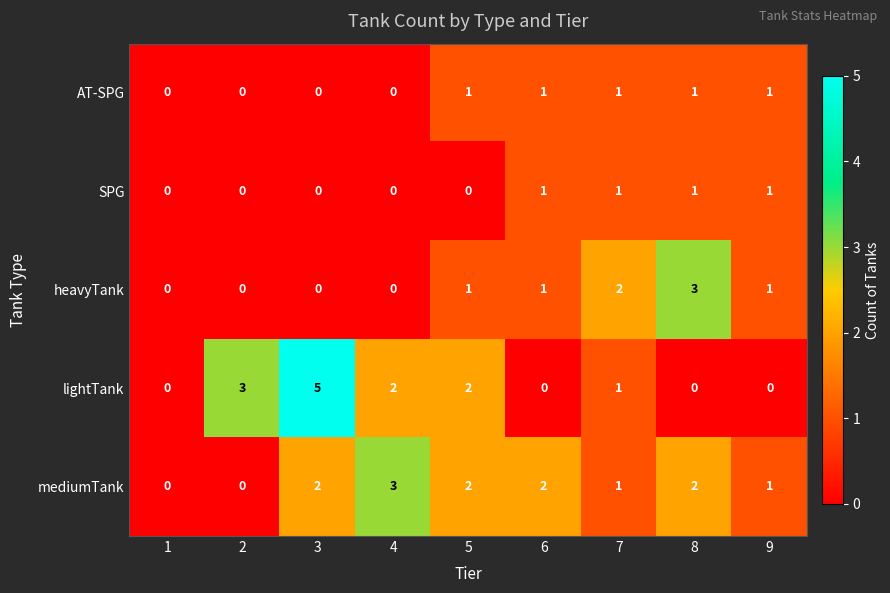

Which category has the highest value in the mediumTank series?

4